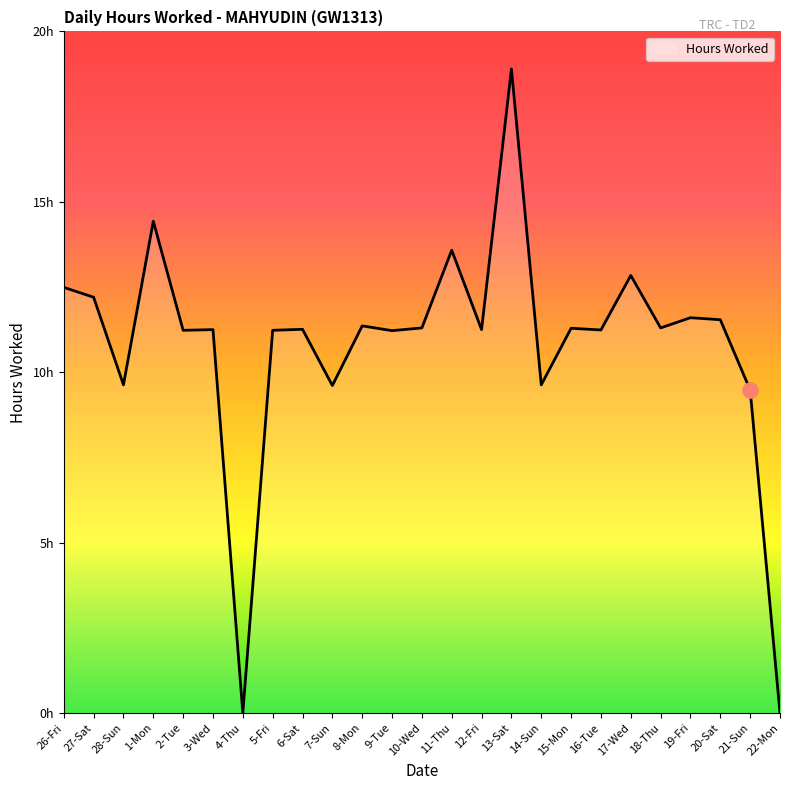

Approximately how many times larger is the value at 10-Wed compared to 1-Mon?

0.8